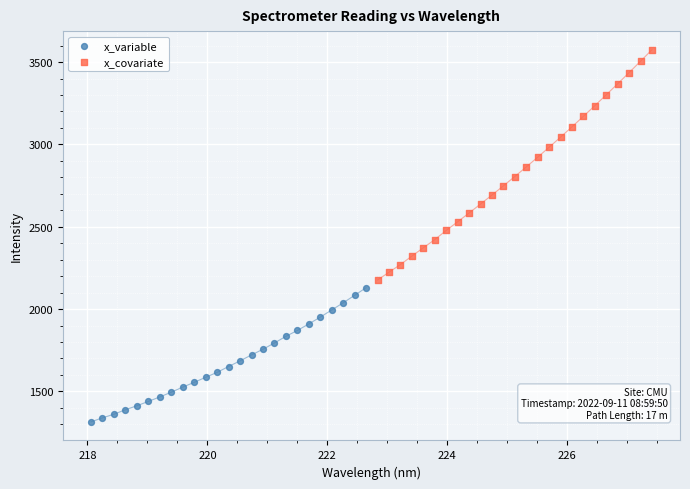

Which series has the widest spread of Y values?

x_covariate